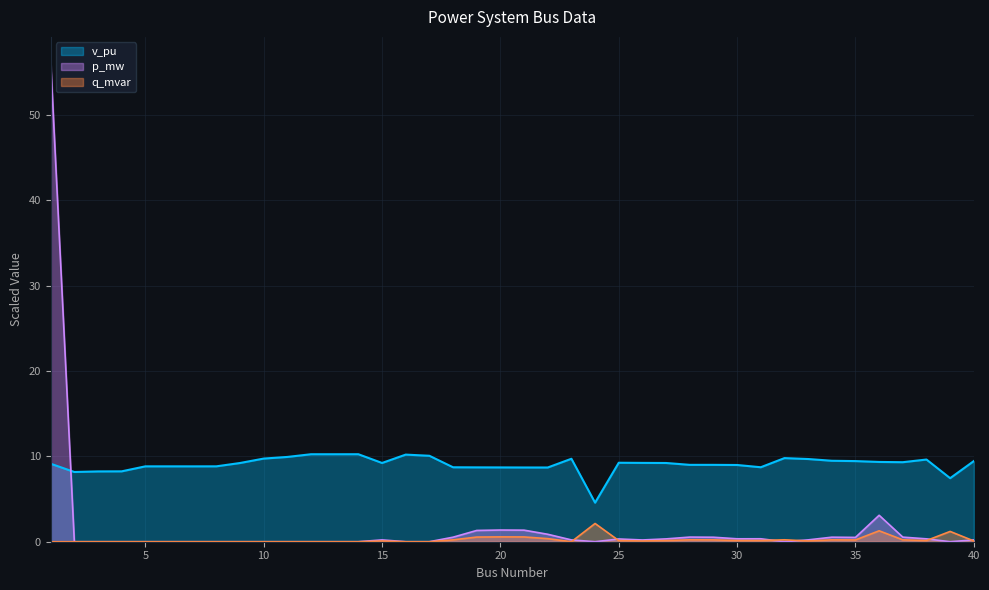

Between which two adjacent categories do v_pu and p_mw first intersect?

1 and 2